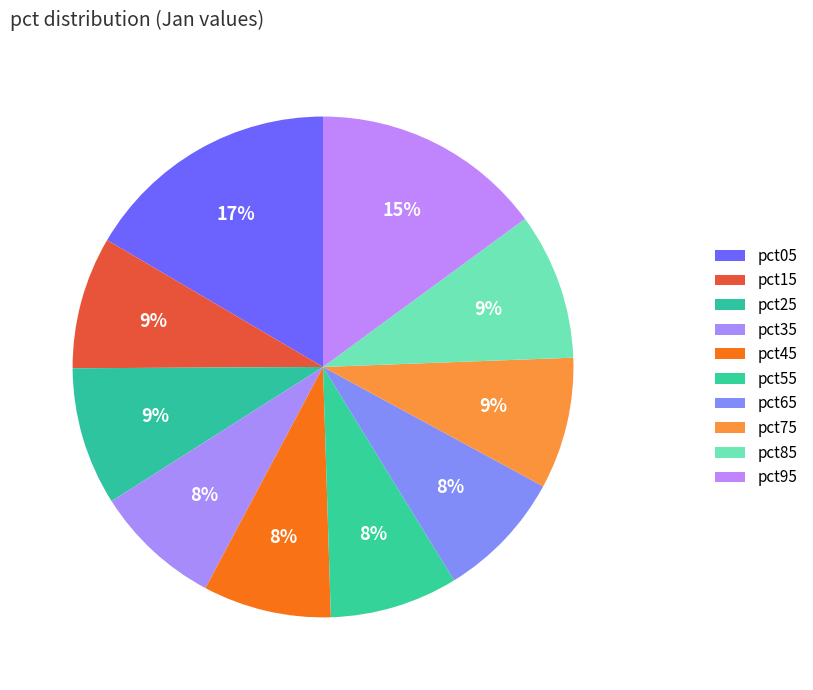

How many slices are in this pie chart?

10